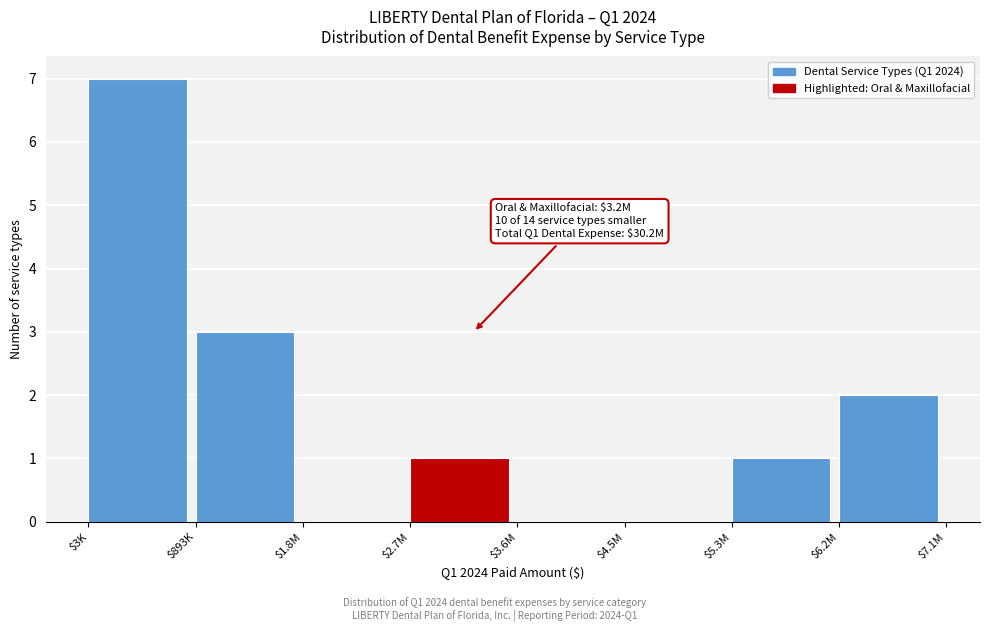

True or false: the data shows 0 at $3.6M.

True